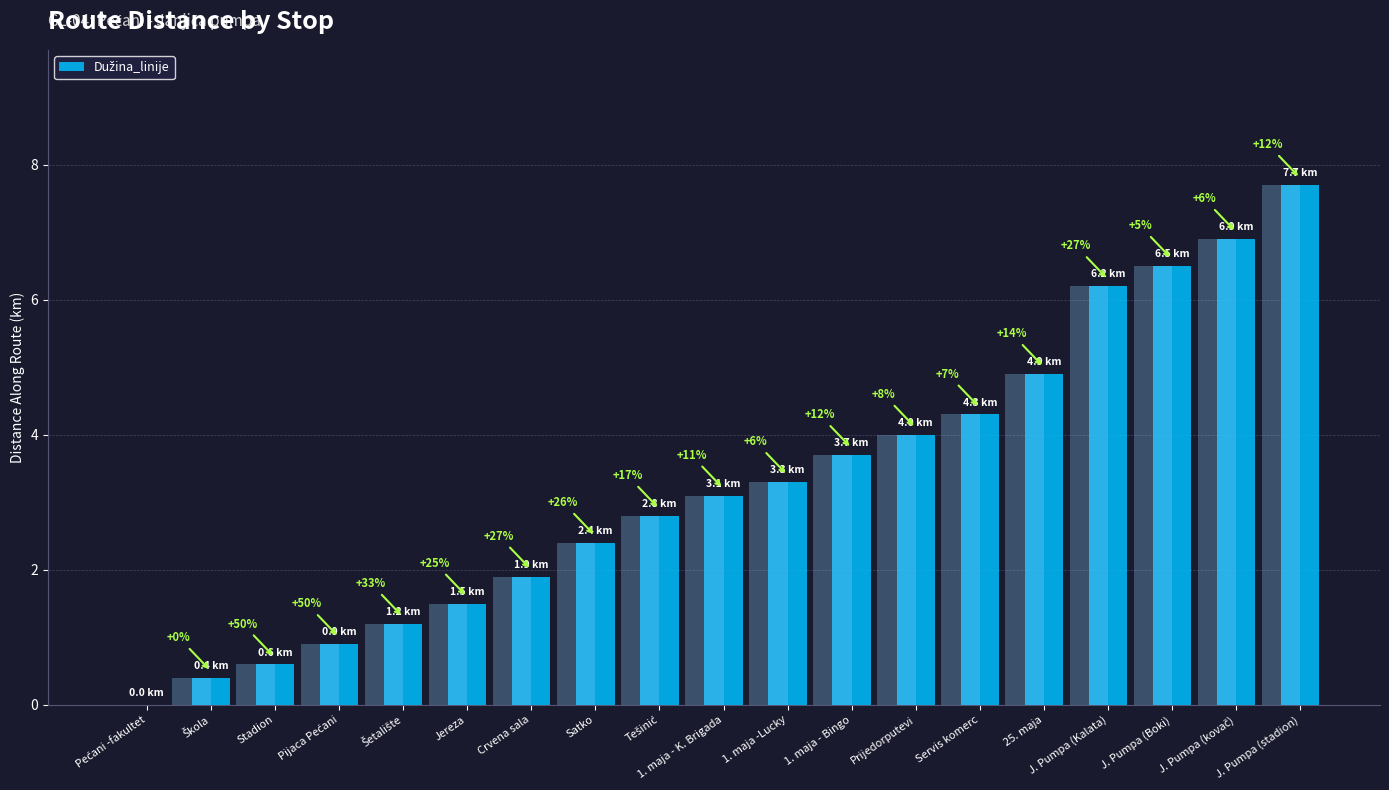

What is the greatest value displayed?

7.7